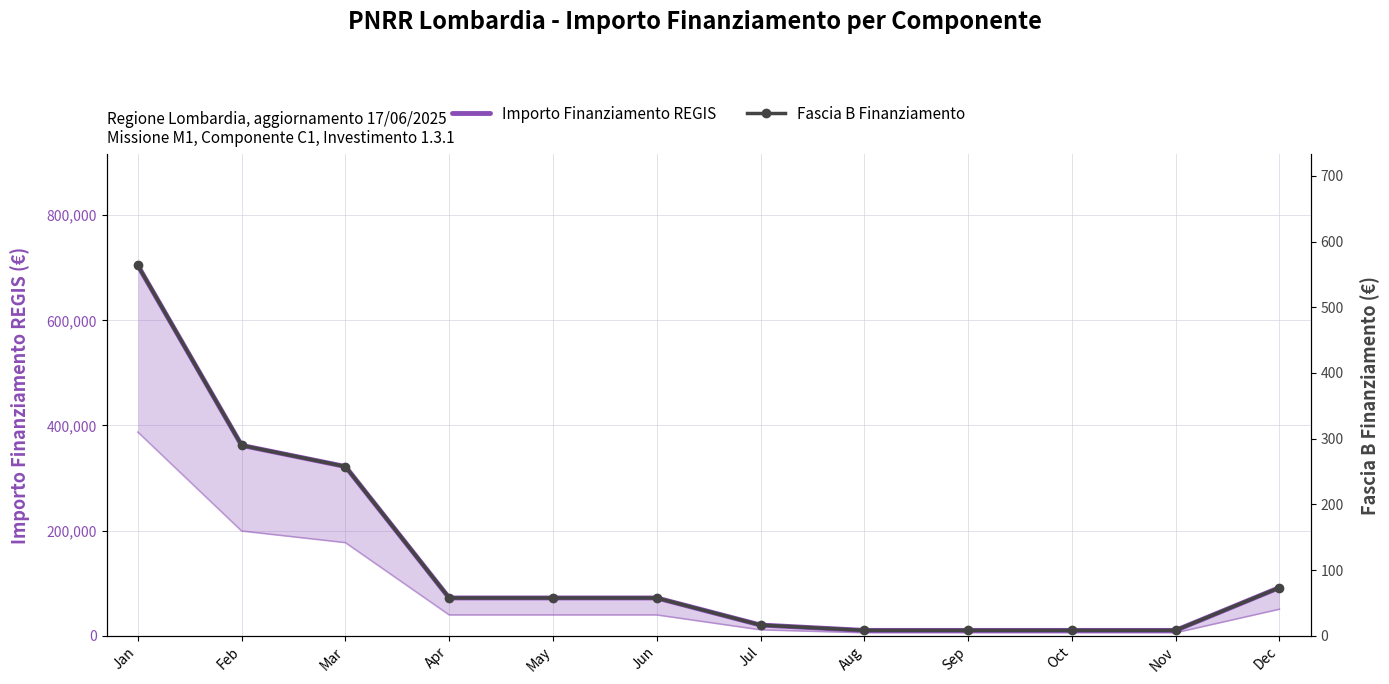

Between Sep and Nov, which series saw the biggest shift?

Importo Finanziamento REGIS